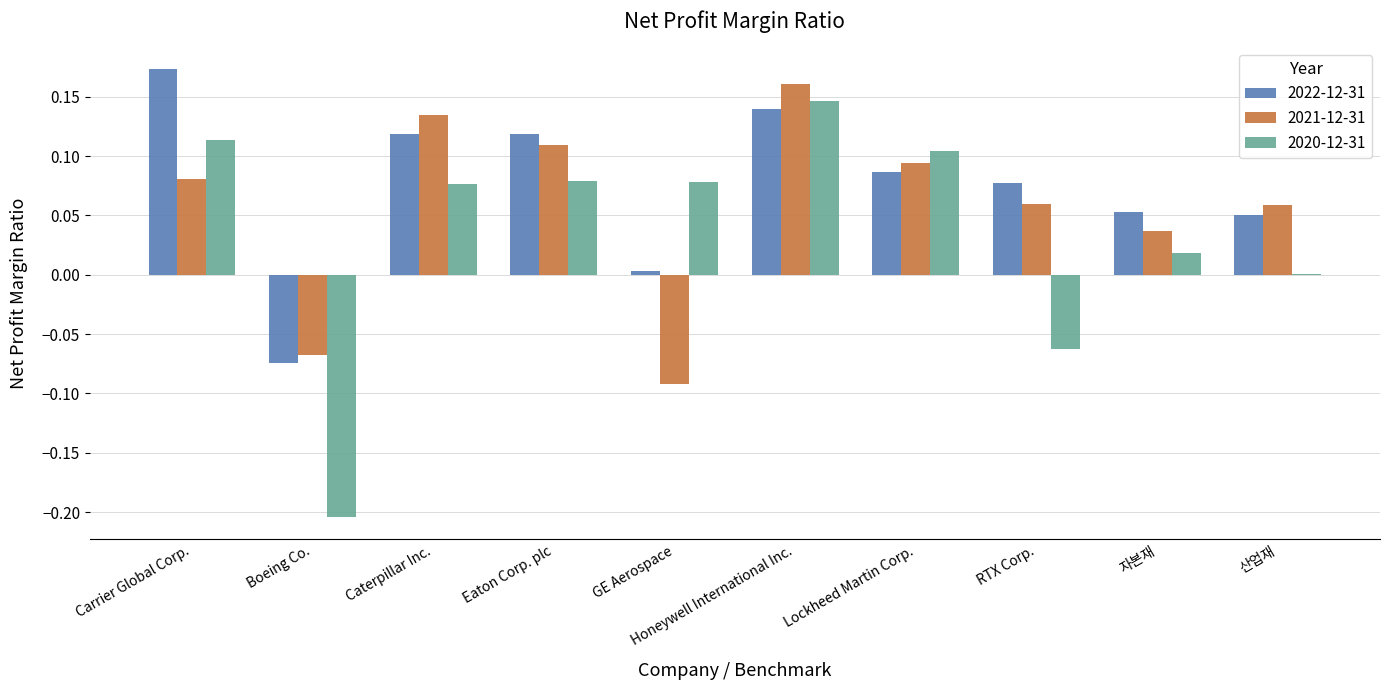

Which category has the highest value across all series?

Carrier Global Corp.